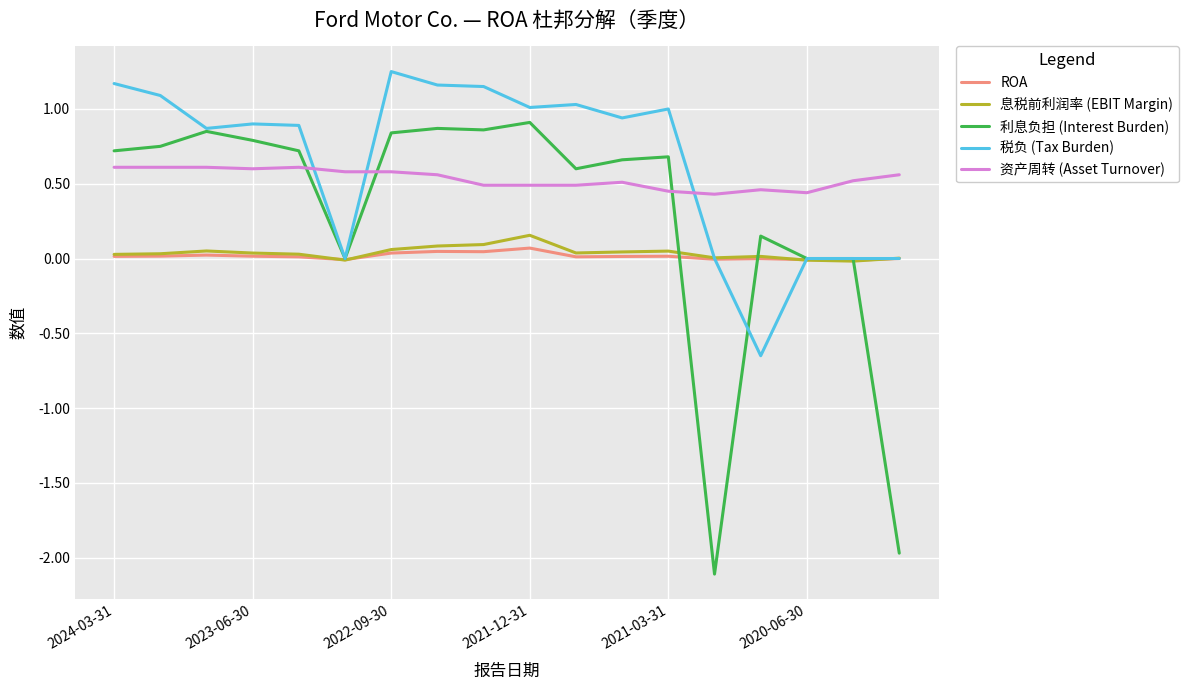

Which series has the widest spread of values?

利息负担 (Interest Burden)